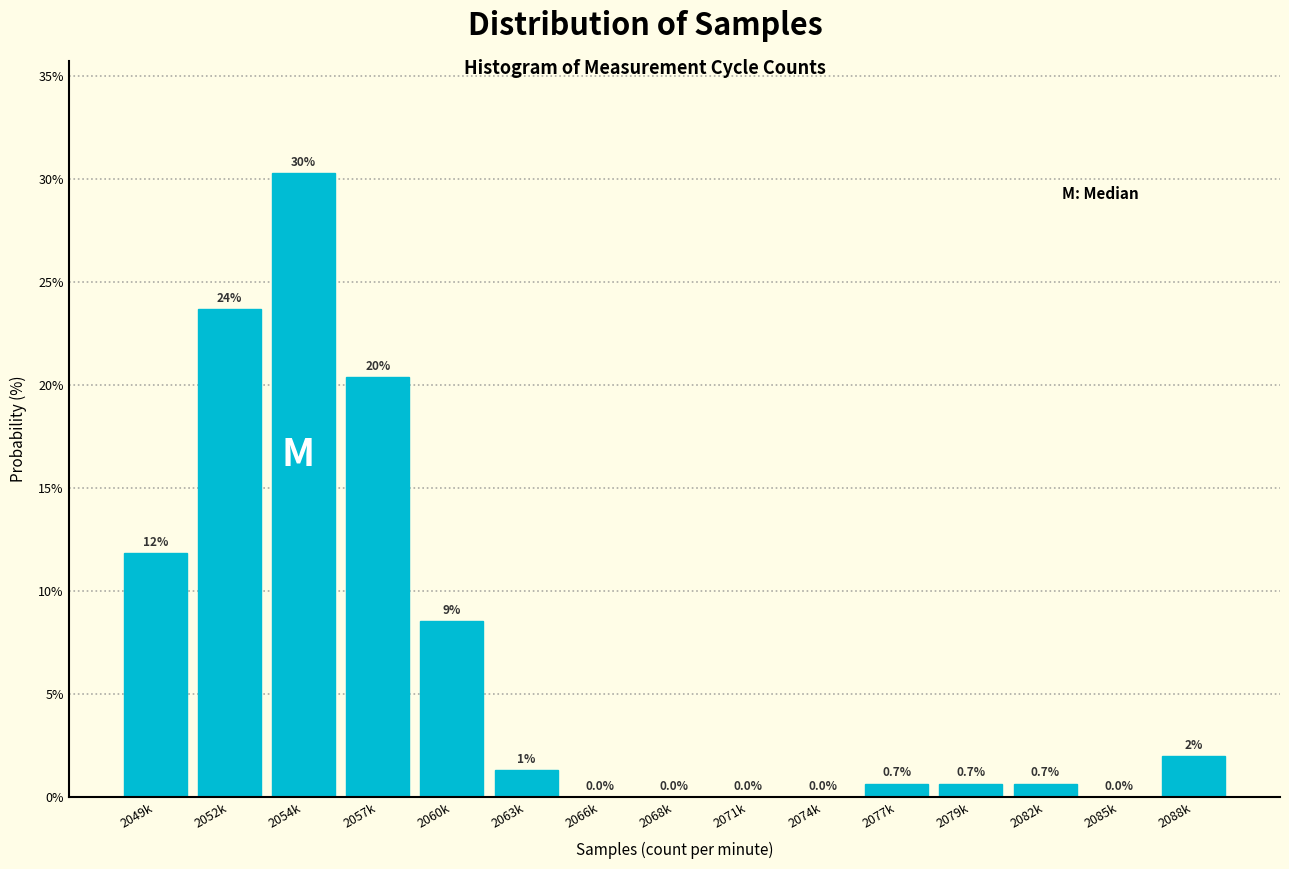

Which category has the highest value across all series?

2054k